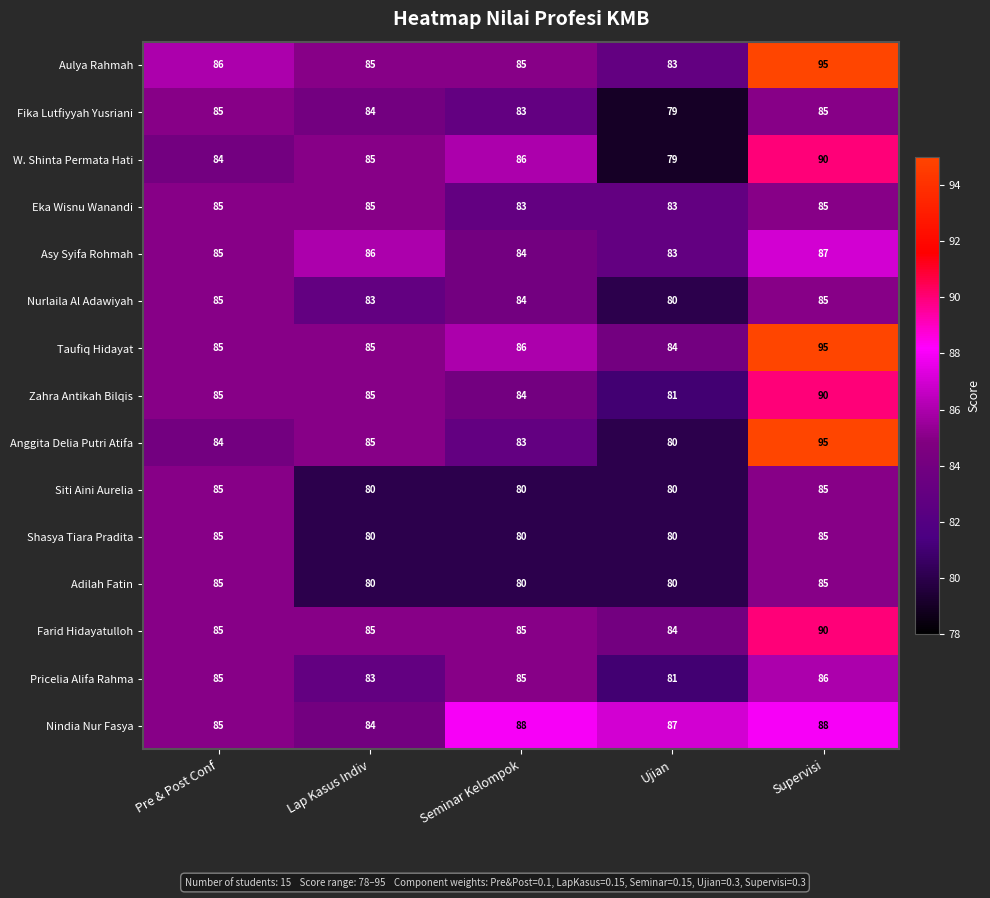

At which label does Aulya Rahmah first exceed 85?

Pre & Post Conf